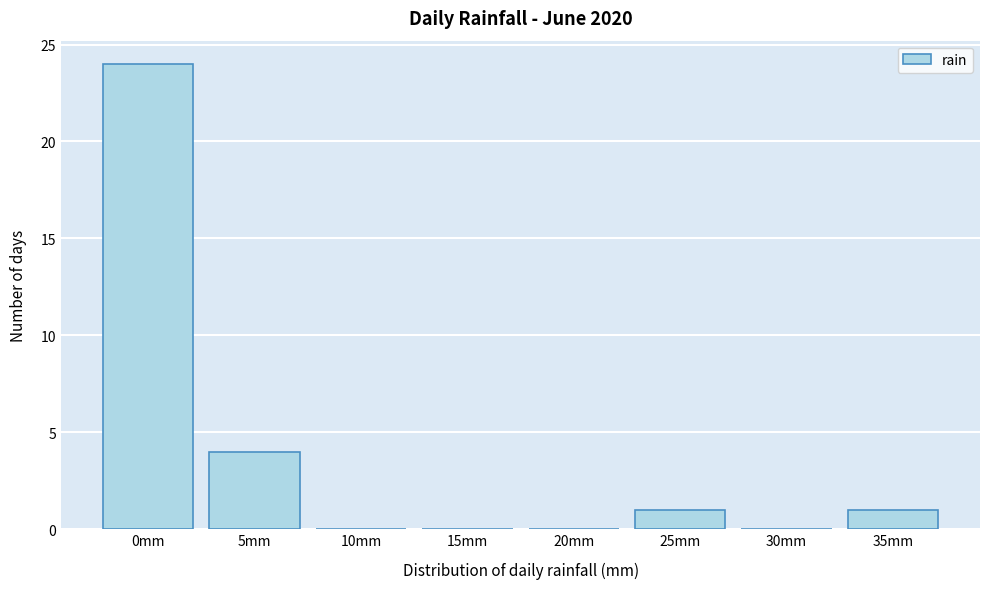

Reading left to right, extract all data points from this chart.

0mm=24	5mm=4	10mm=0	15mm=0	20mm=0	25mm=1	30mm=0	35mm=1